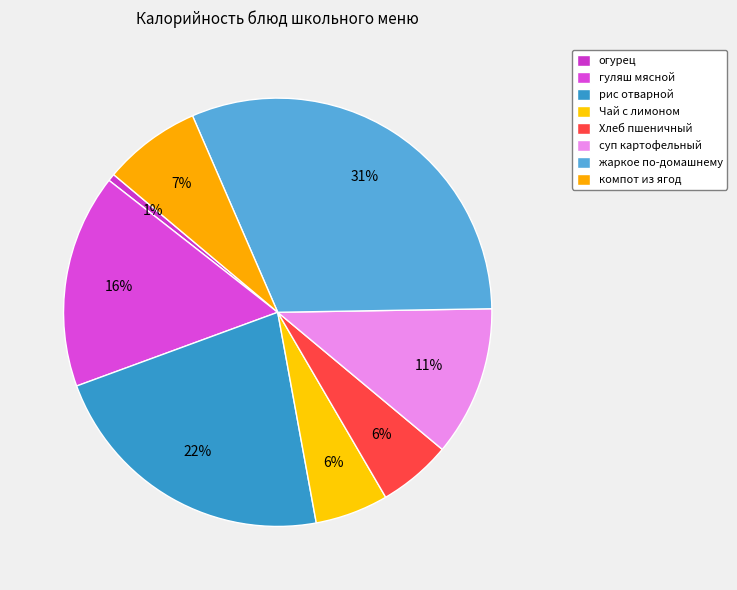

What percentage do жаркое по-домашнему and рис отварной together represent?

53.5%